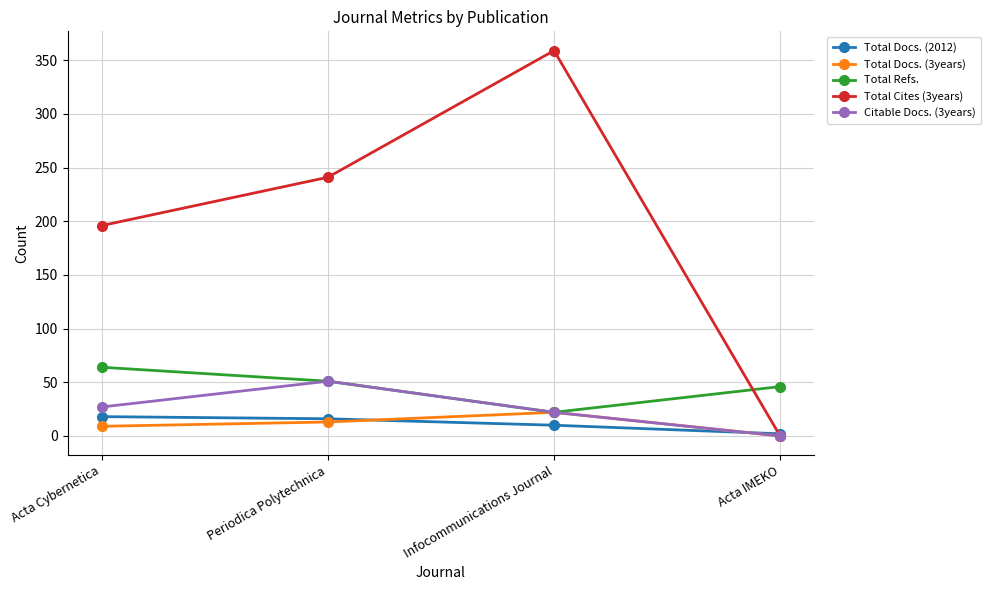

What is the label of the 1st point from the left?

Acta Cybernetica